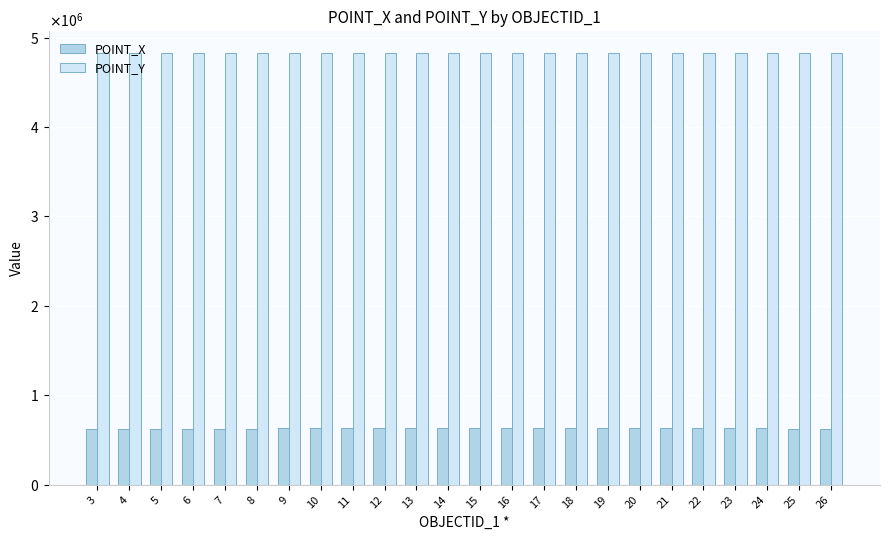

Rank the series by their maximum value, from highest to lowest.

POINT_Y, POINT_X